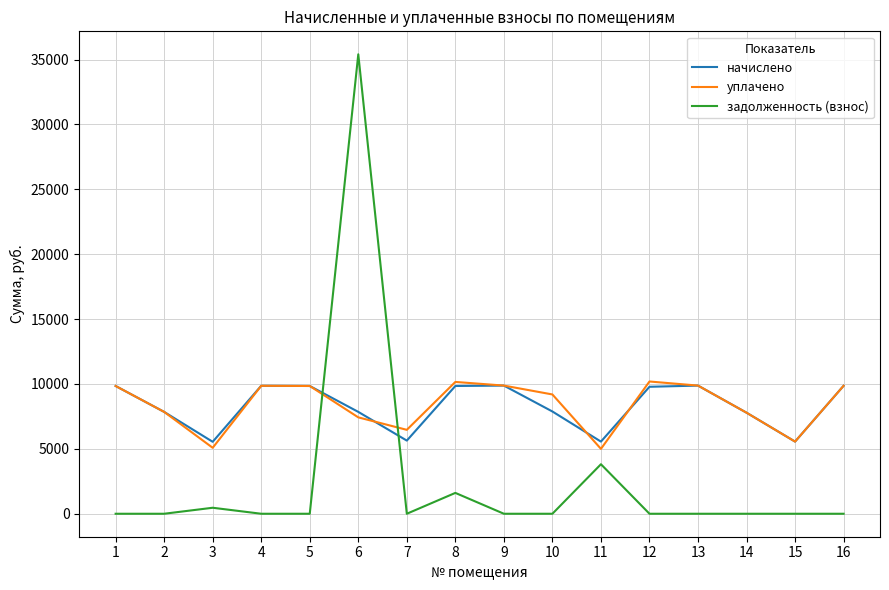

Where do начислено and задолженность (взнос) first cross each other?

5 and 6